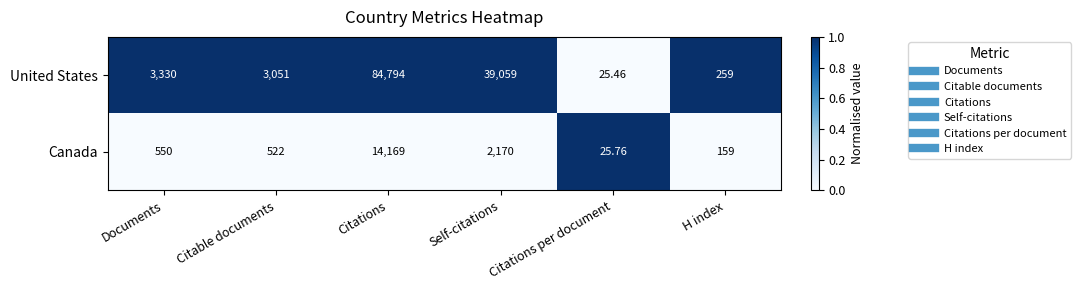

List the labels in order of Canada value, smallest first.

Citations per document, H index, Citable documents, Documents, Self-citations, Citations